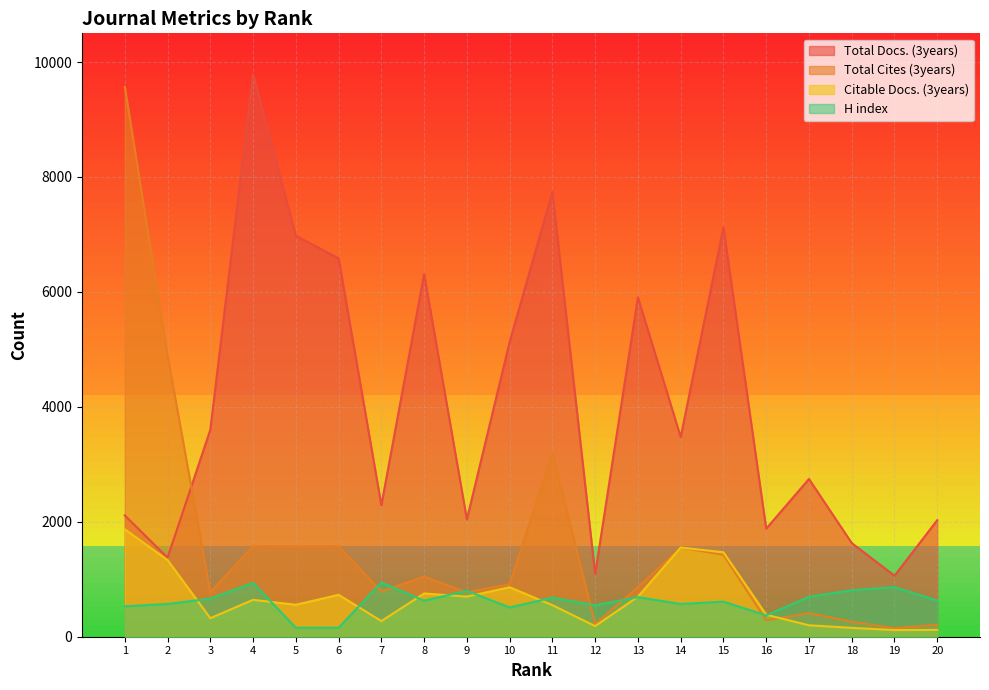

Is it true that Total Cites (3years) equals 1578 at 6?

True